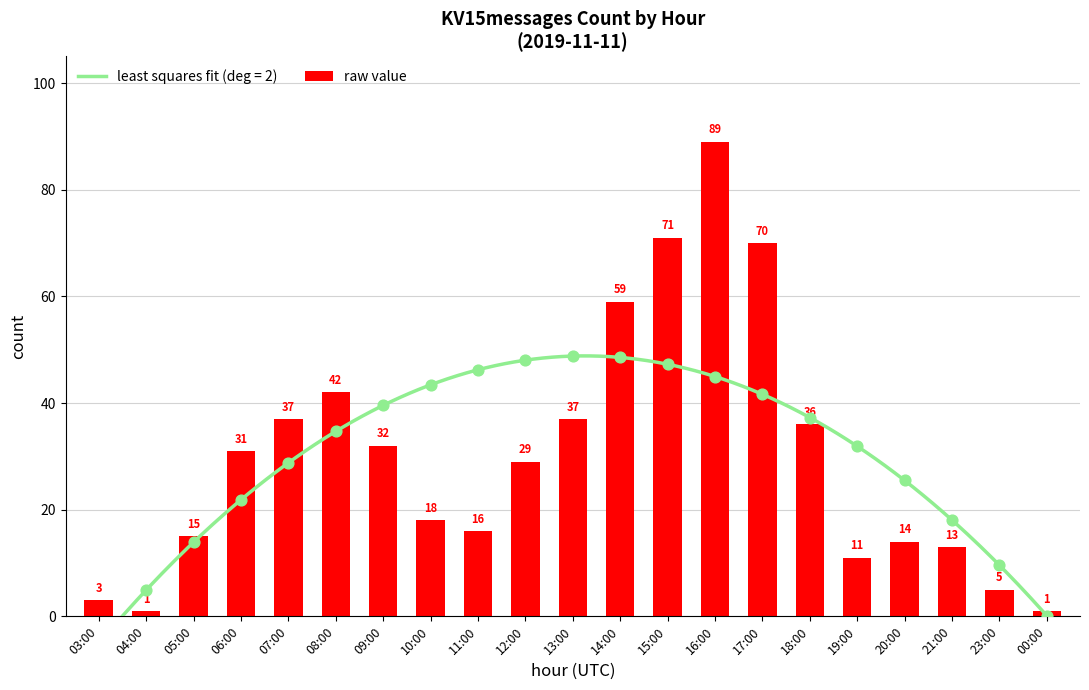

What is the change in value from 19:00 to 20:00?

+3